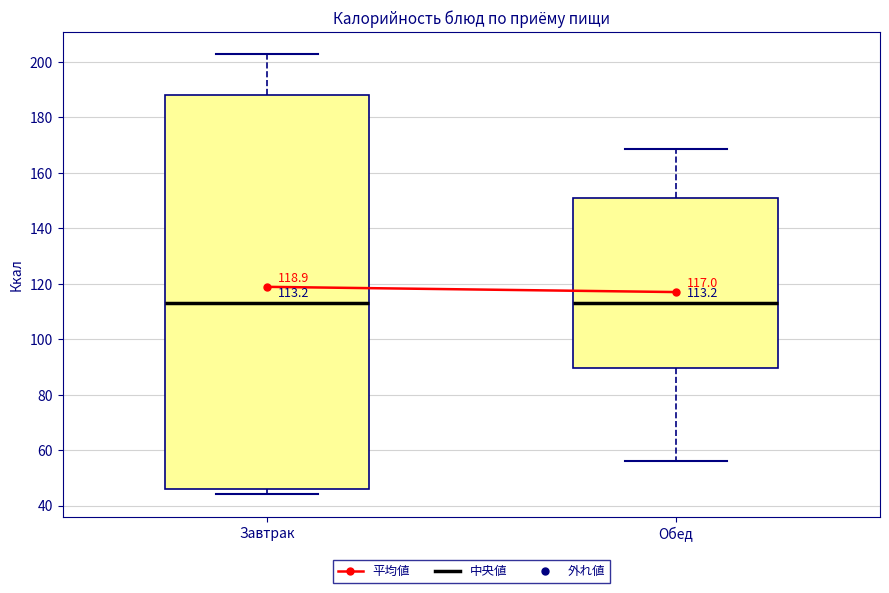

Which box is the tallest, from its lower edge to its upper edge?

Завтрак